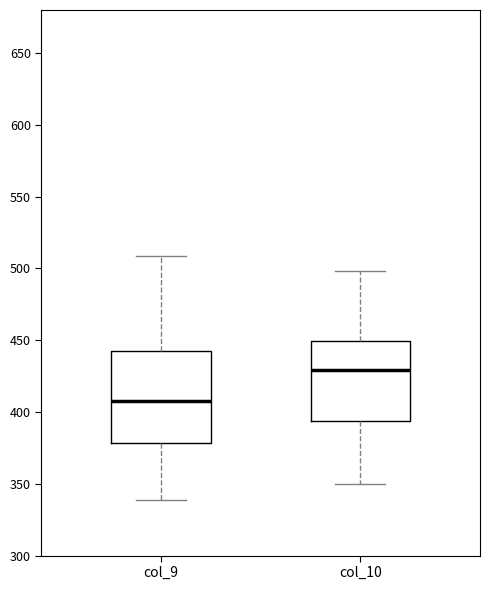

Which box is the tallest, from its lower edge to its upper edge?

col_9